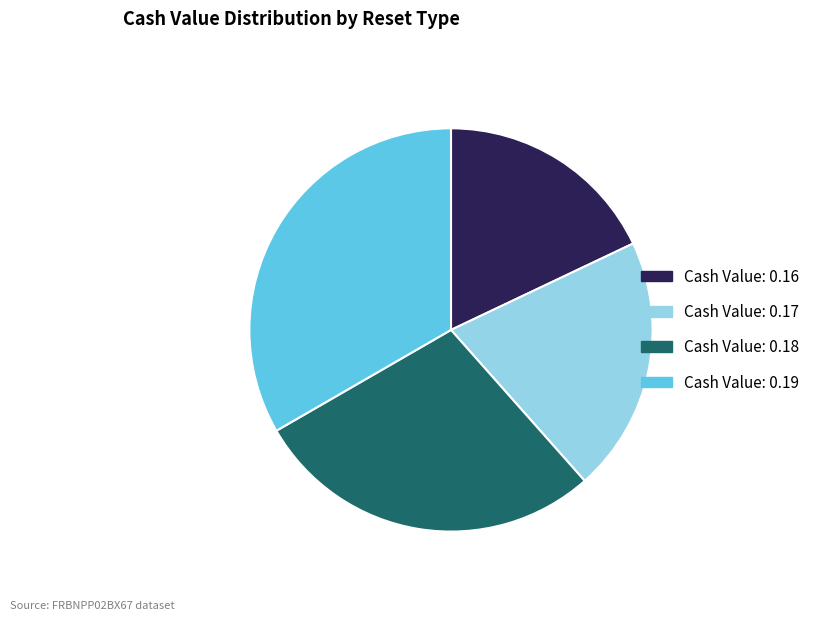

Is there a majority slice in this chart?

No